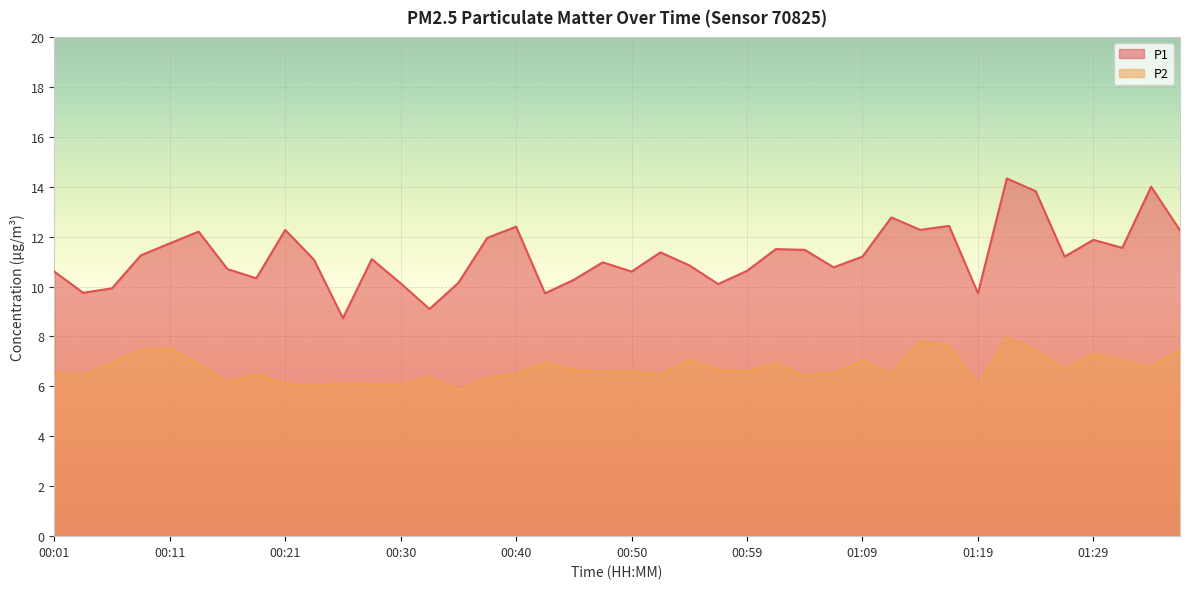

At which label does P1 first exceed 11?

00:08